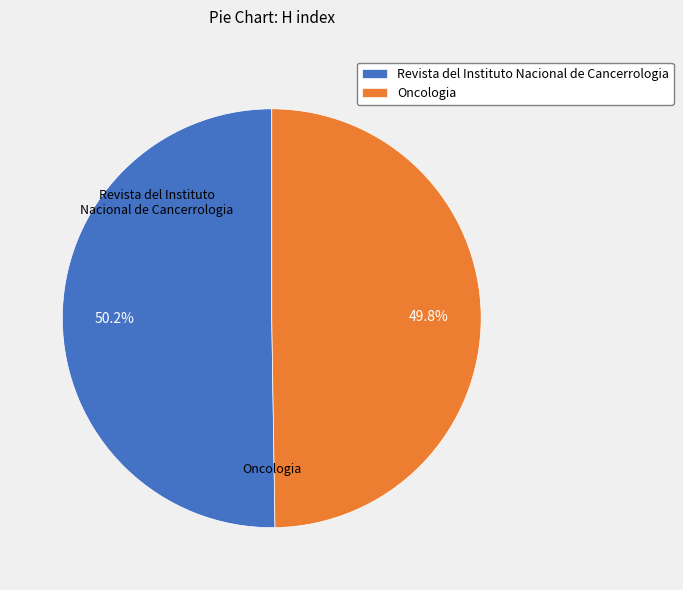

What is the ratio of the value at Revista del Instituto Nacional de Cancerrologia to the value at Oncologia?

1.0